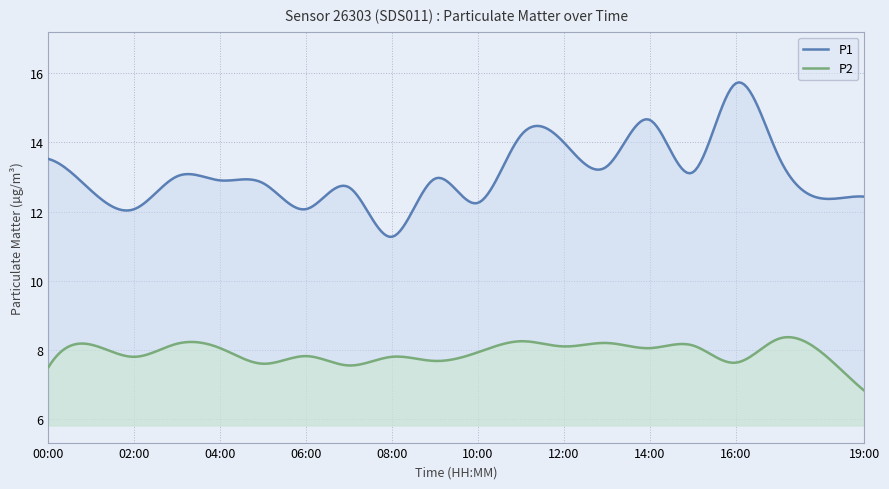

What is the difference between the P1 values at 13:00 and 08:00?

2.0